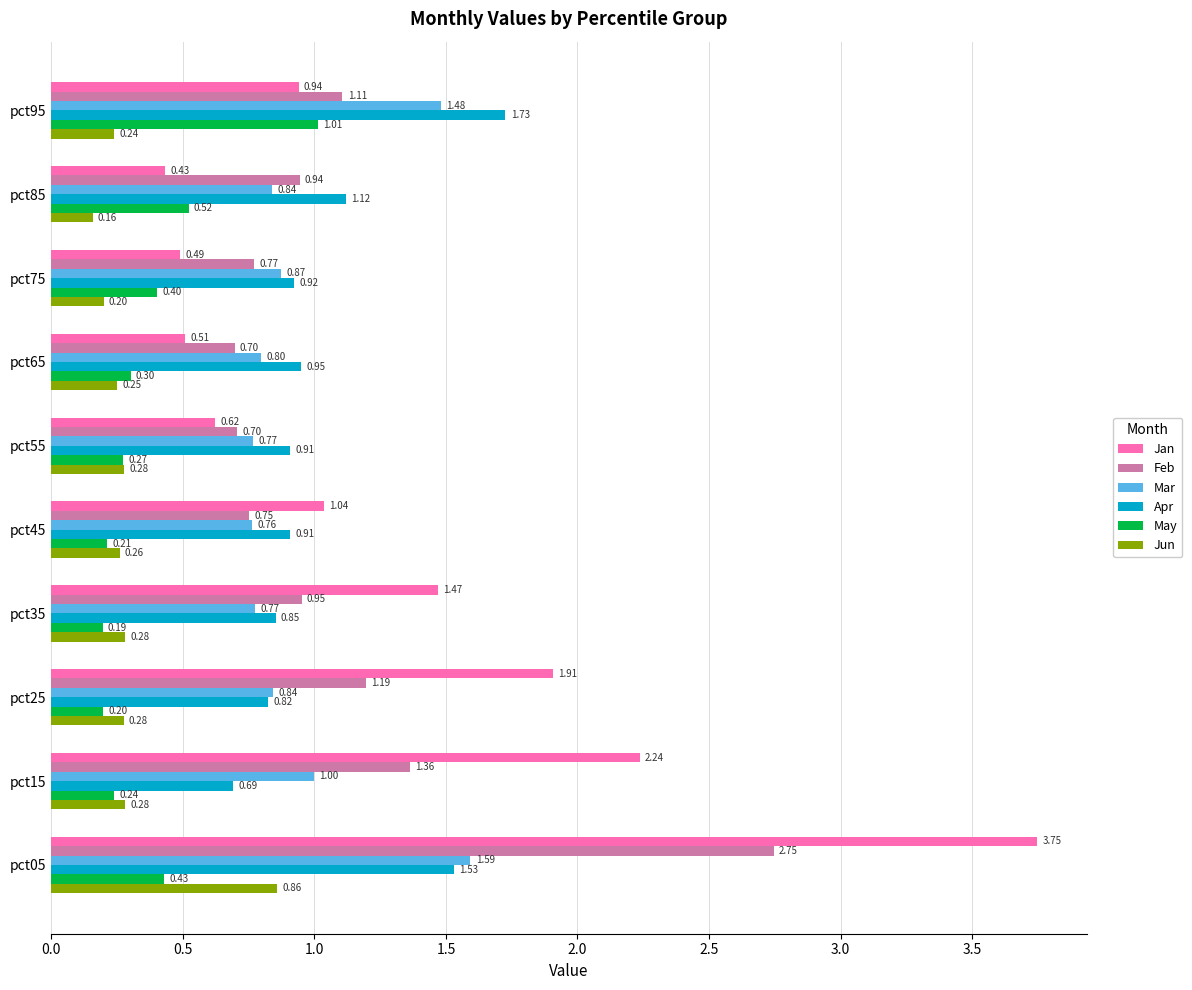

At which label is Mar closest to 1?

pct15